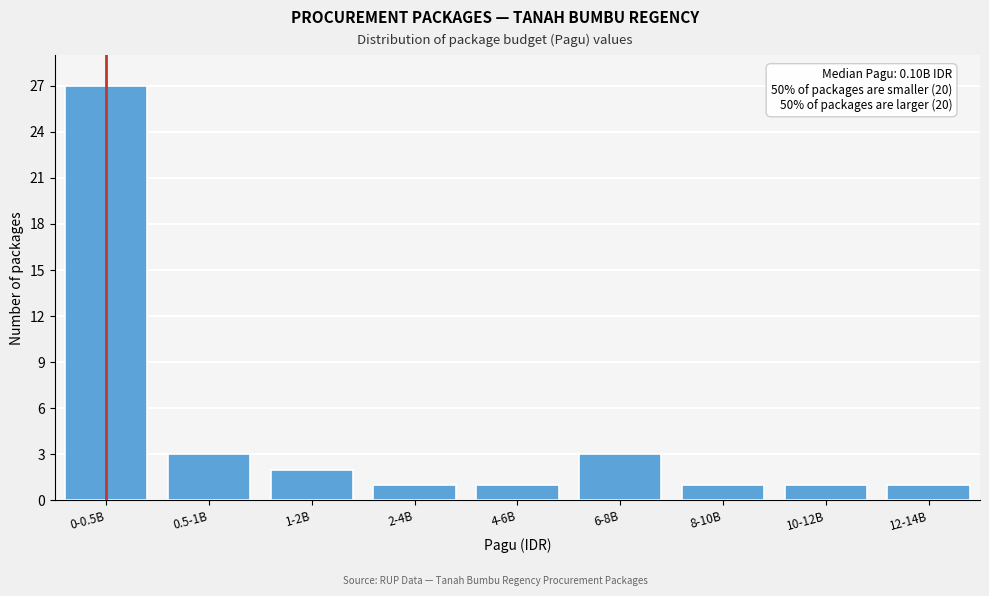

Reading left to right, list all the values displayed in this chart.

27	3	2	1	1	3	1	1	1